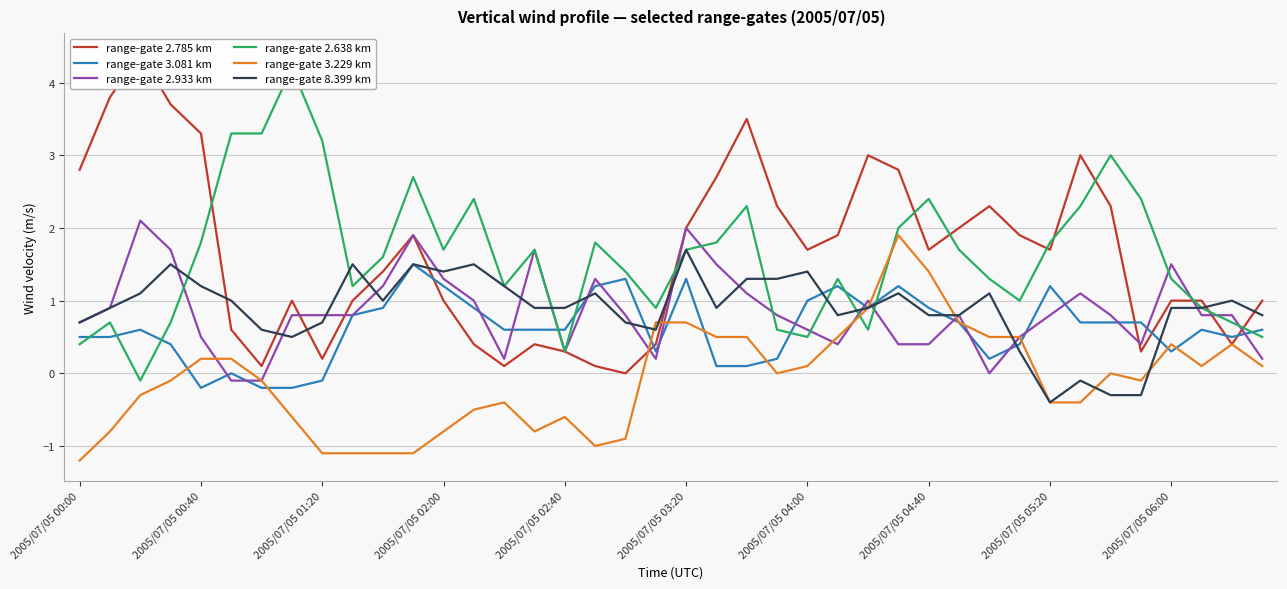

The range-gate 8.399 km series shows 0.6 at 2005/07/05 02:40. True or false?

False